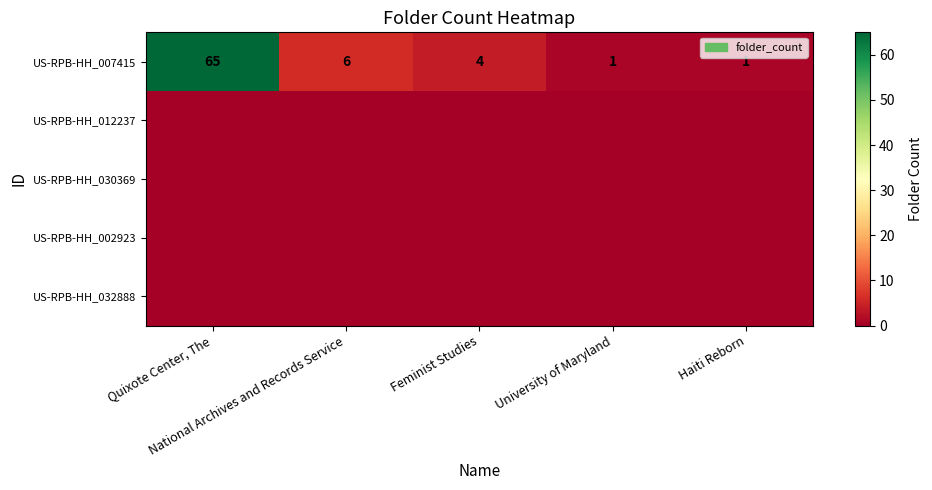

At which category is the sum across all series the highest?

Quixote Center, The